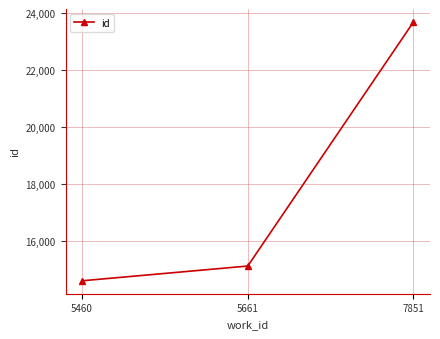

How many distinct data groups are displayed?

1